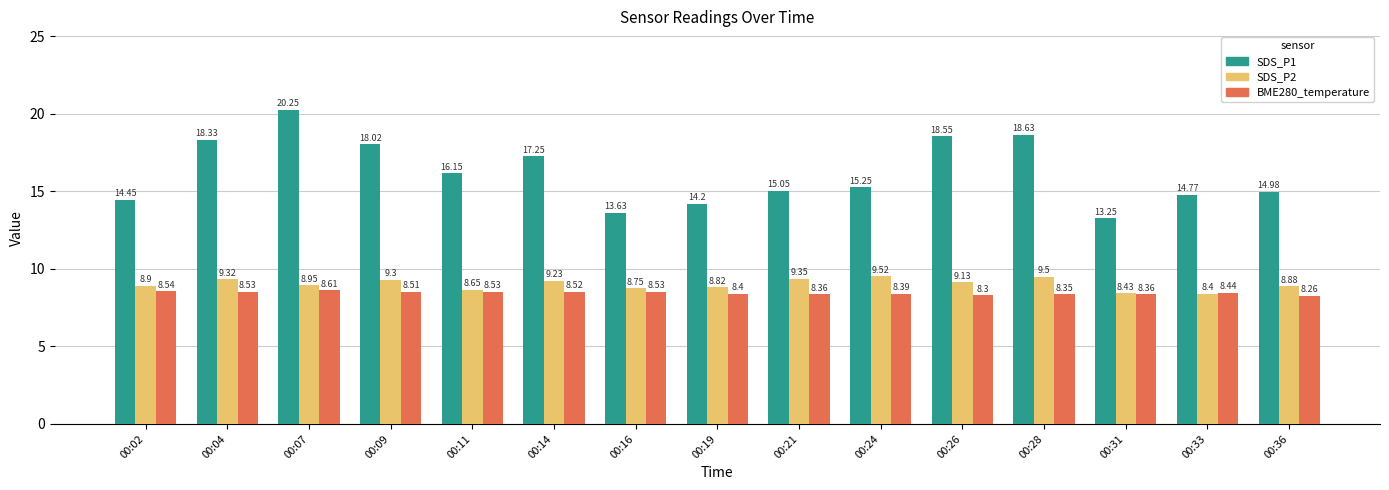

At which category does the chart reach its minimum across all series?

00:36